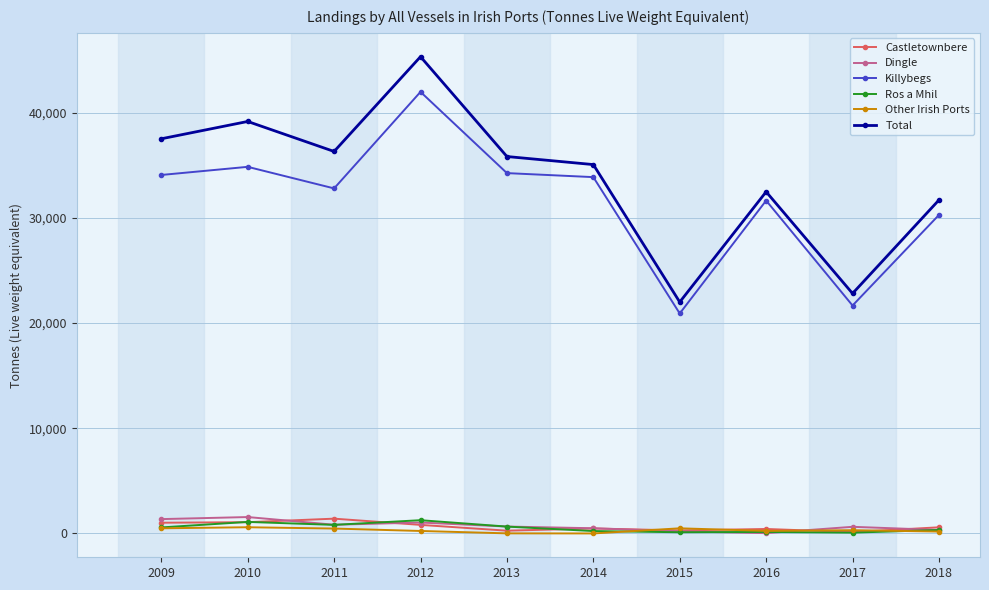

Which series has the widest spread of values?

Total